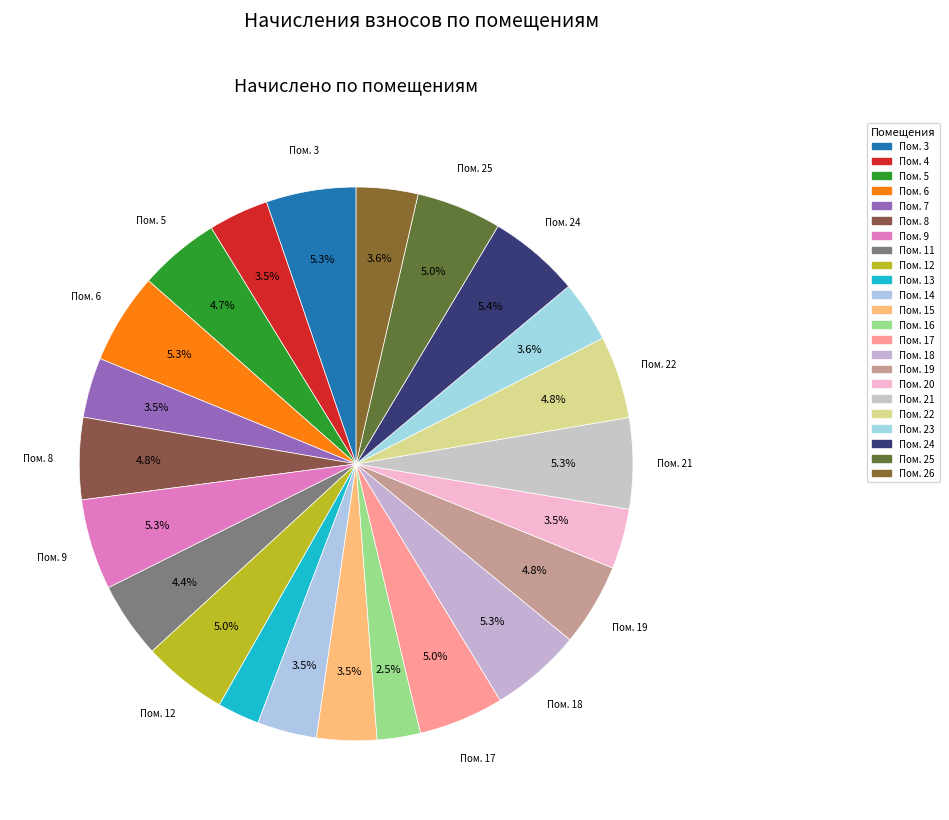

Which category has the biggest portion of the pie?

24